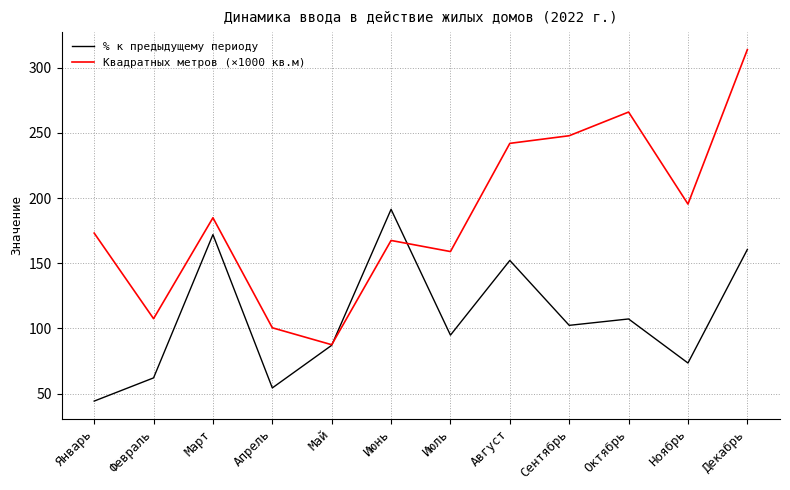

What is the total value across all series at Июль?

253.9